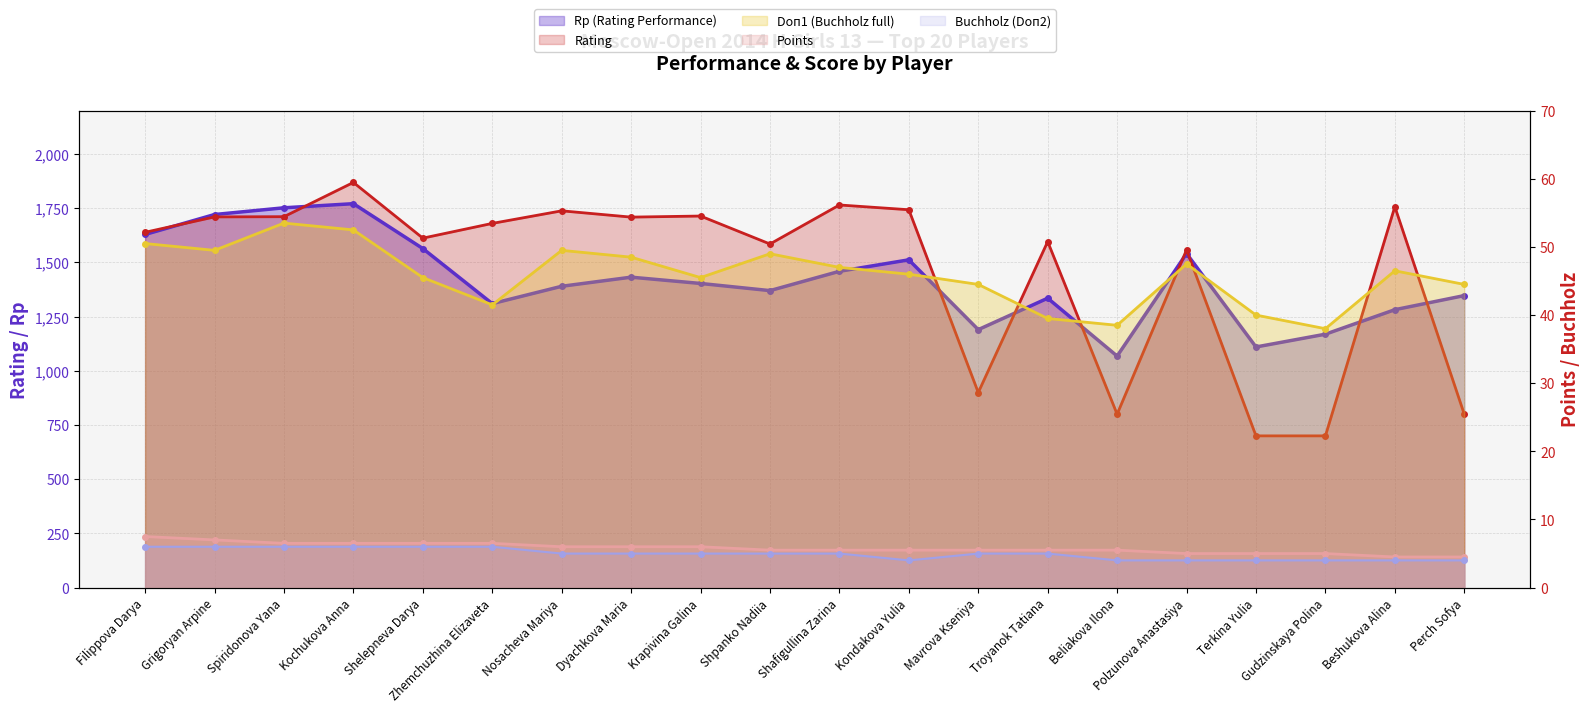

Reading left to right, list all the values displayed in this chart.

Rp (Rating Performance): Filippova Darya=1629.0	Grigoryan Arpine=1721.0	Spiridonova Yana=1752.0	Kochukova Anna=1771.0	Shelepneva Darya=1564.0	Zhemchuzhina Elizaveta=1310.0	Nosacheva Mariya=1390.0	Dyachkova Maria=1432.0	Krapivina Galina=1403.0	Shpanko Nadiia=1370.0	Shafigullina Zarina=1459.0	Kondakova Yulia=1512.0	Mavrova Kseniya=1190.0	Troyanok Tatiana=1335.0	Beliakova Ilona=1068.0	Polzunova Anastasiya=1541.0	Terkina Yulia=1110.0	Gudzinskaya Polina=1169.0	Beshukova Alina=1282.0	Perch Sofya=1347.0
Points: Filippova Darya=7.5	Grigoryan Arpine=7.0	Spiridonova Yana=6.5	Kochukova Anna=6.5	Shelepneva Darya=6.5	Zhemchuzhina Elizaveta=6.5	Nosacheva Mariya=6.0	Dyachkova Maria=6.0	Krapivina Galina=6.0	Shpanko Nadiia=5.5	Shafigullina Zarina=5.5	Kondakova Yulia=5.5	Mavrova Kseniya=5.5	Troyanok Tatiana=5.5	Beliakova Ilona=5.5	Polzunova Anastasiya=5.0	Terkina Yulia=5.0	Gudzinskaya Polina=5.0	Beshukova Alina=4.5	Perch Sofya=4.5
Buchholz (Doп2): Filippova Darya=6.0	Grigoryan Arpine=6.0	Spiridonova Yana=6.0	Kochukova Anna=6.0	Shelepneva Darya=6.0	Zhemchuzhina Elizaveta=6.0	Nosacheva Mariya=5.0	Dyachkova Maria=5.0	Krapivina Galina=5.0	Shpanko Nadiia=5.0	Shafigullina Zarina=5.0	Kondakova Yulia=4.0	Mavrova Kseniya=5.0	Troyanok Tatiana=5.0	Beliakova Ilona=4.0	Polzunova Anastasiya=4.0	Terkina Yulia=4.0	Gudzinskaya Polina=4.0	Beshukova Alina=4.0	Perch Sofya=4.0
Rating: Filippova Darya=1639.0	Grigoryan Arpine=1710.0	Spiridonova Yana=1711.0	Kochukova Anna=1869.0	Shelepneva Darya=1612.0	Zhemchuzhina Elizaveta=1680.0	Nosacheva Mariya=1738.0	Dyachkova Maria=1709.0	Krapivina Galina=1714.0	Shpanko Nadiia=1585.0	Shafigullina Zarina=1765.0	Kondakova Yulia=1743.0	Mavrova Kseniya=900.0	Troyanok Tatiana=1596.0	Beliakova Ilona=800.0	Polzunova Anastasiya=1558.0	Terkina Yulia=700.0	Gudzinskaya Polina=700.0	Beshukova Alina=1757.0	Perch Sofya=800.0
Doп1 (Buchholz full): Filippova Darya=50.5	Grigoryan Arpine=49.5	Spiridonova Yana=53.5	Kochukova Anna=52.5	Shelepneva Darya=45.5	Zhemchuzhina Elizaveta=41.5	Nosacheva Mariya=49.5	Dyachkova Maria=48.5	Krapivina Galina=45.5	Shpanko Nadiia=49.0	Shafigullina Zarina=47.0	Kondakova Yulia=46.0	Mavrova Kseniya=44.5	Troyanok Tatiana=39.5	Beliakova Ilona=38.5	Polzunova Anastasiya=47.5	Terkina Yulia=40.0	Gudzinskaya Polina=38.0	Beshukova Alina=46.5	Perch Sofya=44.5